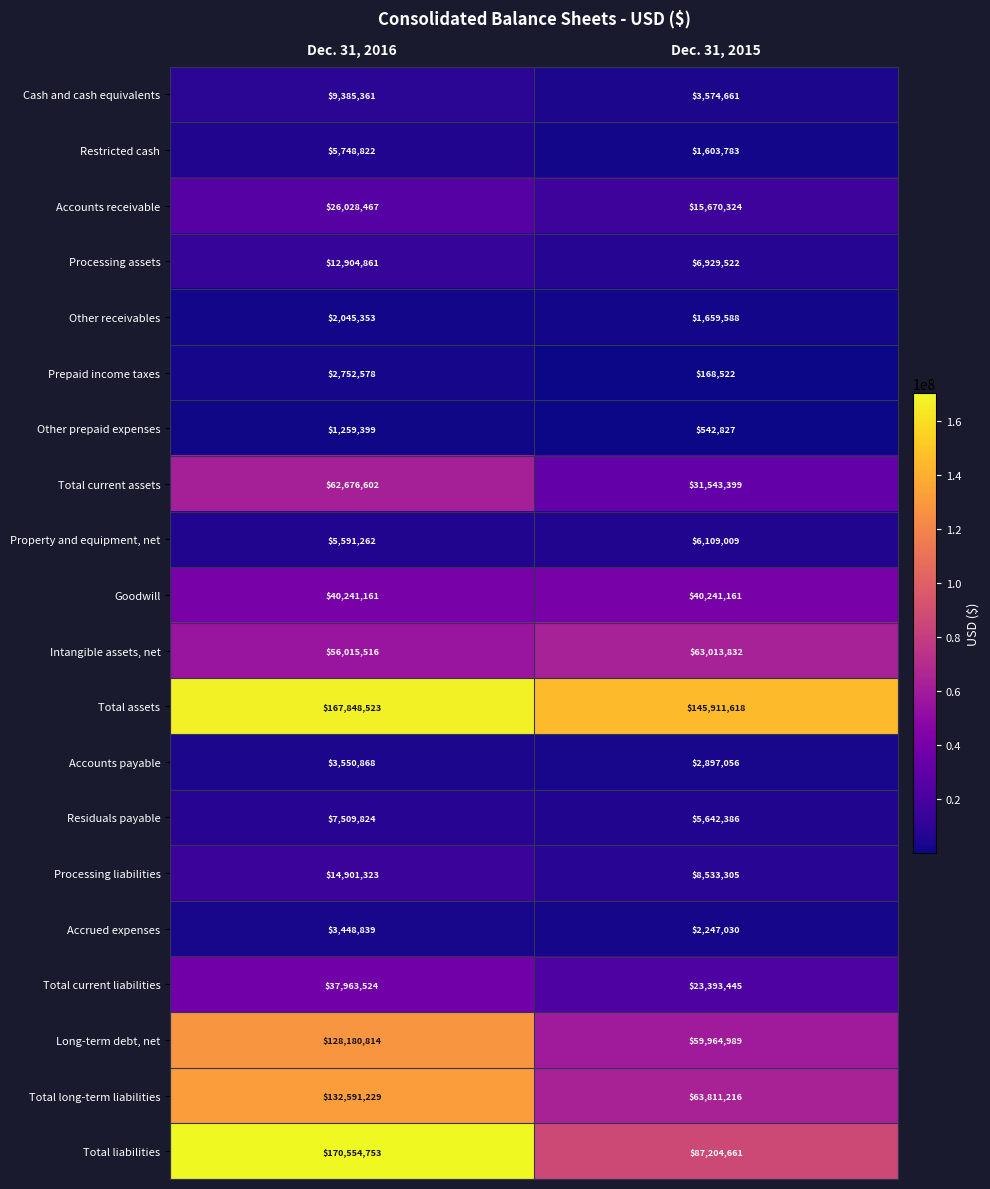

At which category is the sum across all series the highest?

Dec. 31, 2016